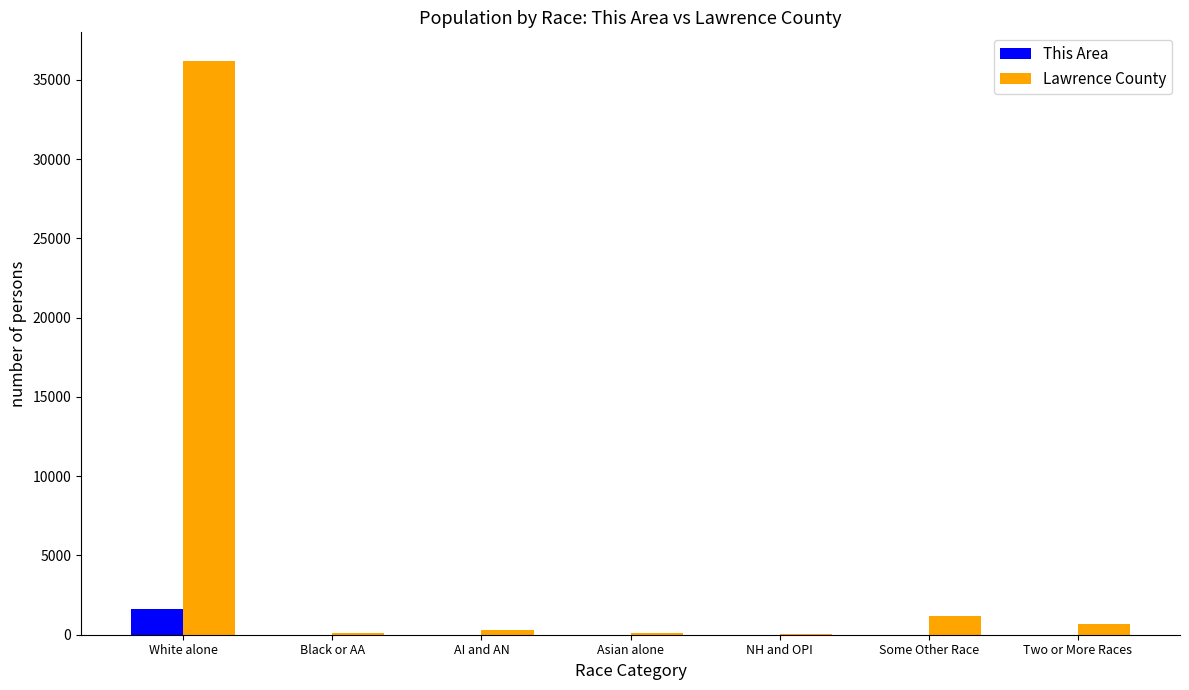

What is the sum of all Lawrence County values?

38634